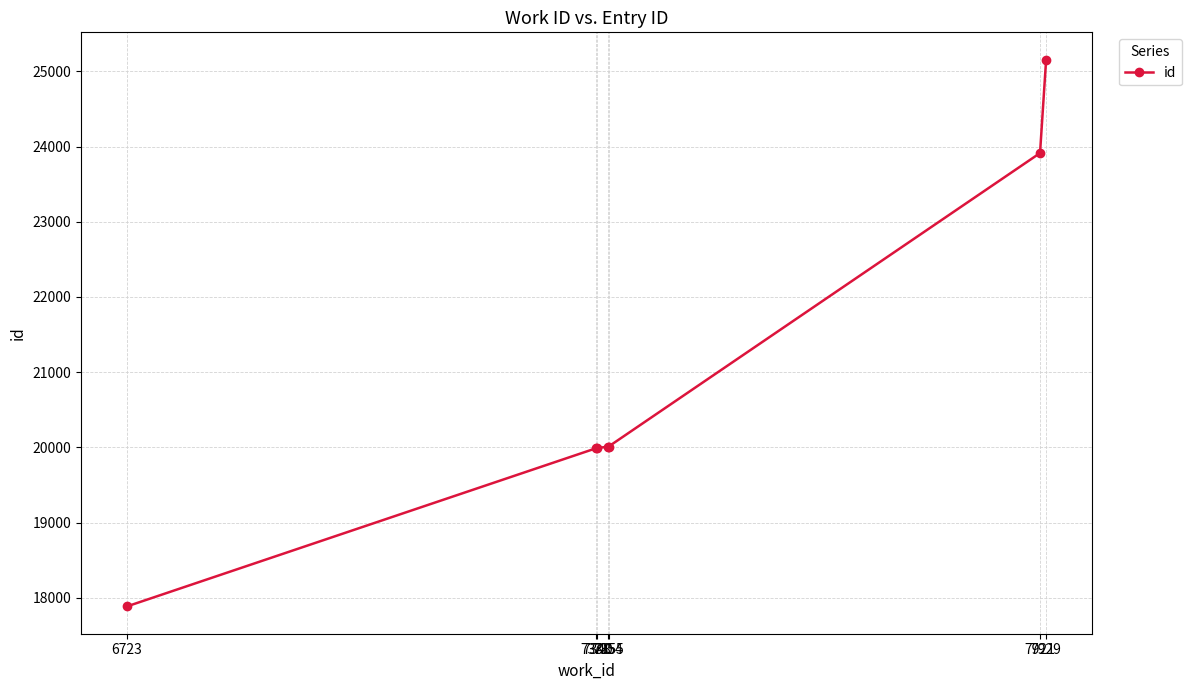

What is the difference between the maximum and minimum values?

7270